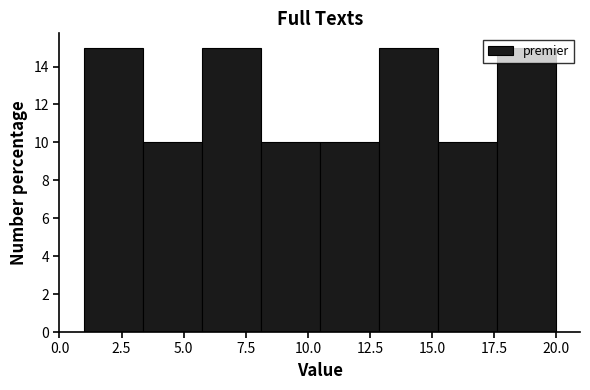

Reading left to right, list every bar in this chart as the range it spans on the x-axis followed by its height. Neither the bar edges nor the heights are printed on the chart, so give them approximately, as read against the axes.

1.0 to 3.5: 15
3.5 to 6.0: 10
6.0 to 8.0: 15
8.0 to 10.5: 10
10.5 to 13.0: 10
13.0 to 15.5: 15
15.5 to 17.5: 10
17.5 to 20.0: 15